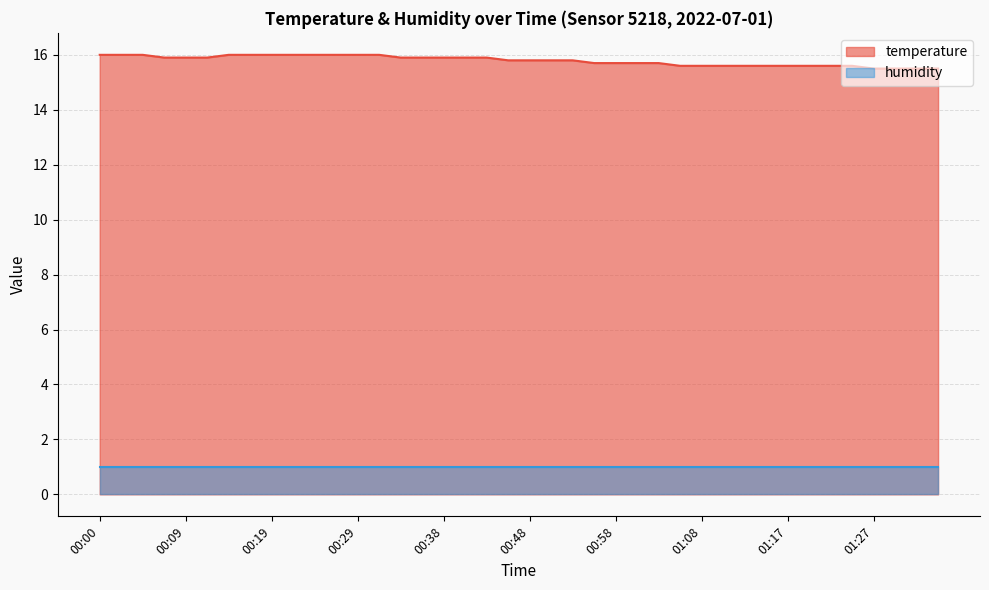

What is the label of the 6th point from the right?

01:22